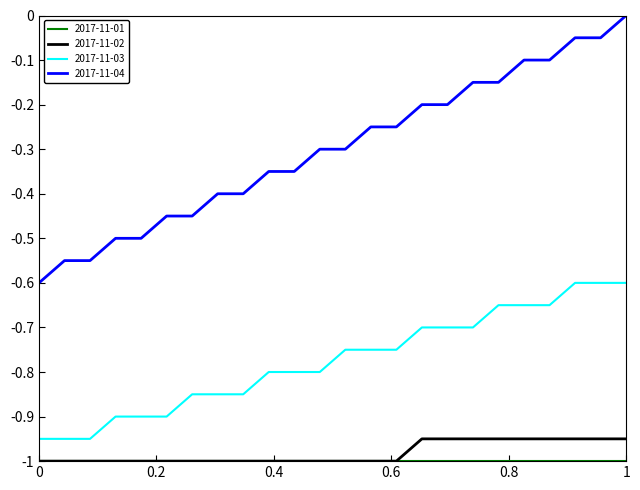

What is the smallest value displayed?

-1.0